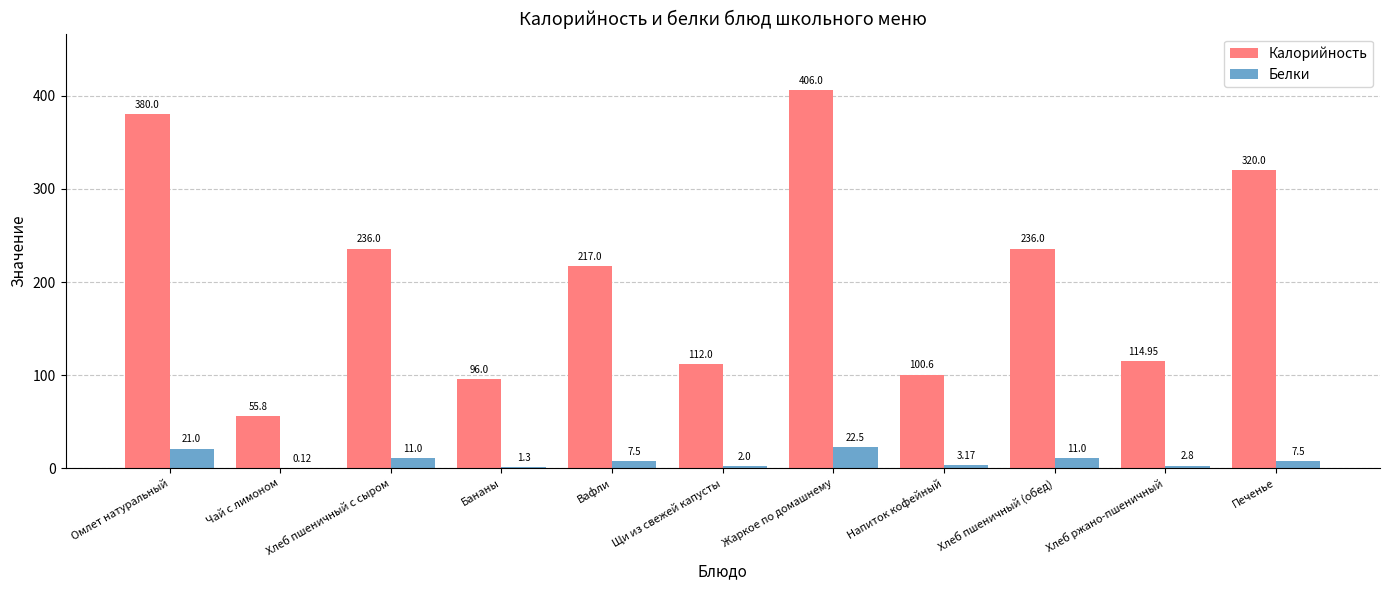

At which label does Калорийность first exceed 217?

Омлет натуральный